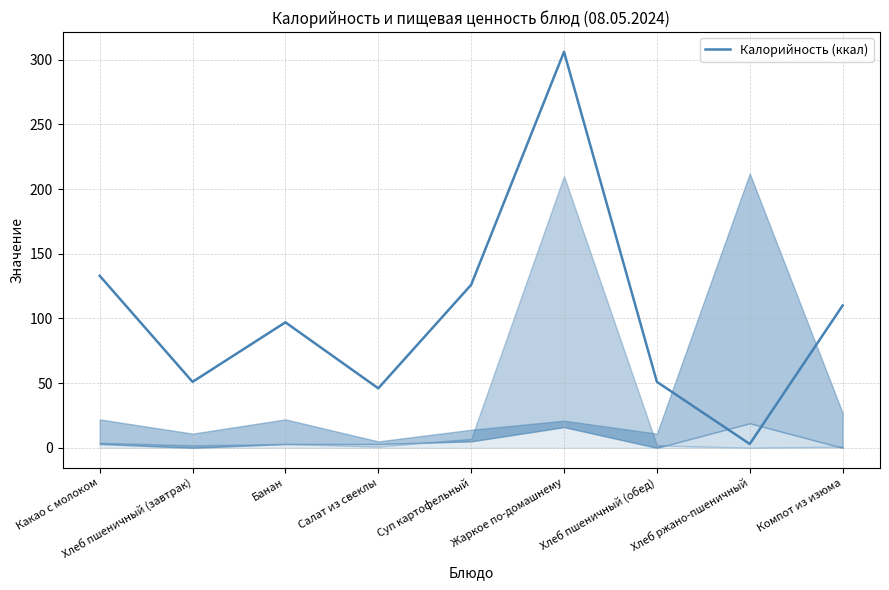

What is the greatest value displayed?

306